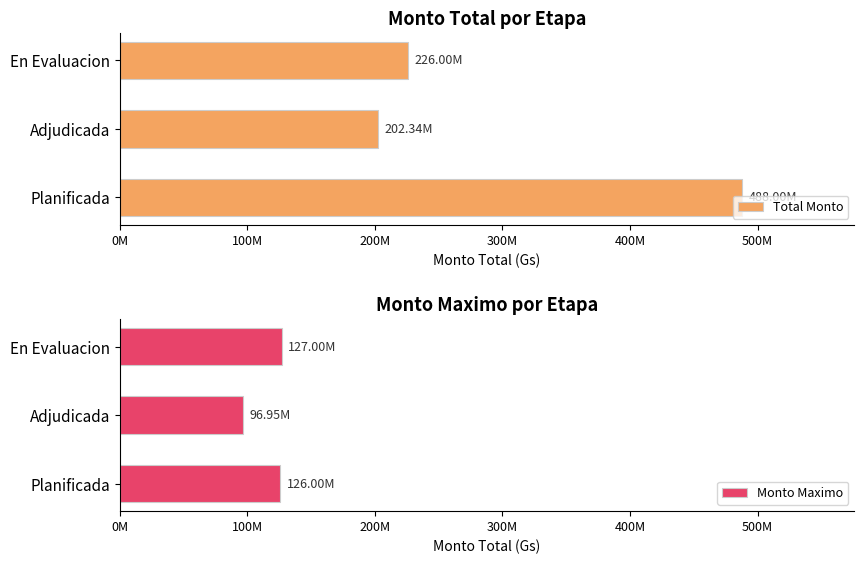

What is the difference between the maximum and minimum values in the Monto Maximo series?

30049900